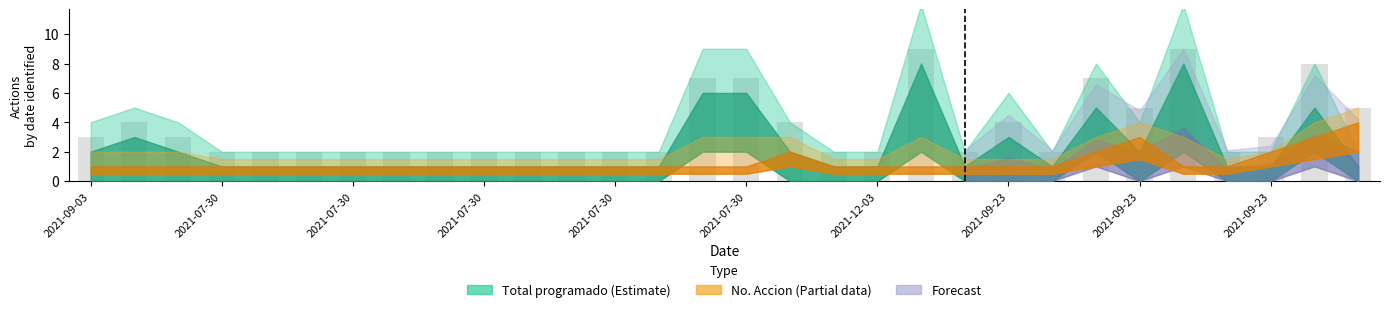

Are the bars horizontal?

No